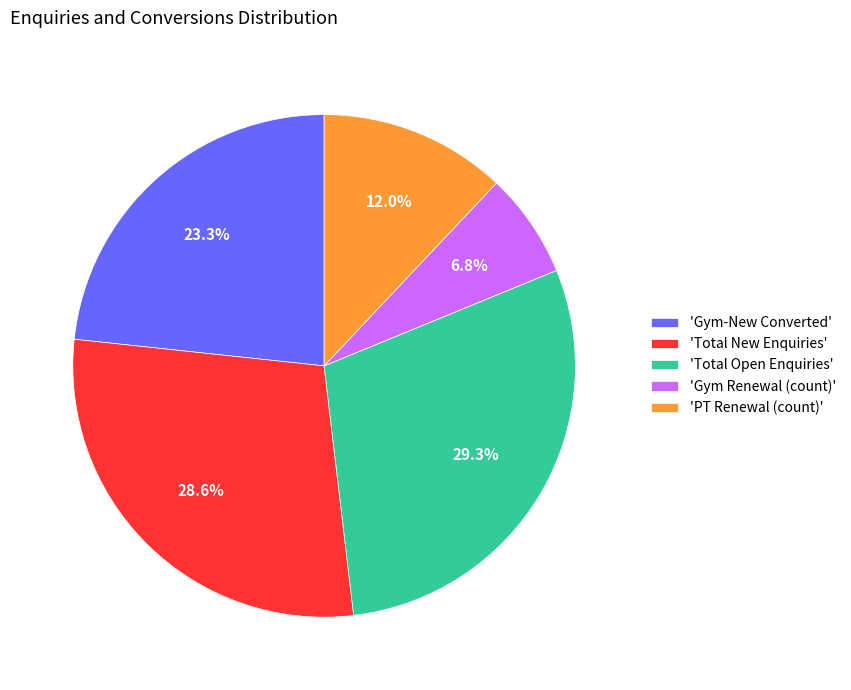

How many segments does this pie chart have?

5